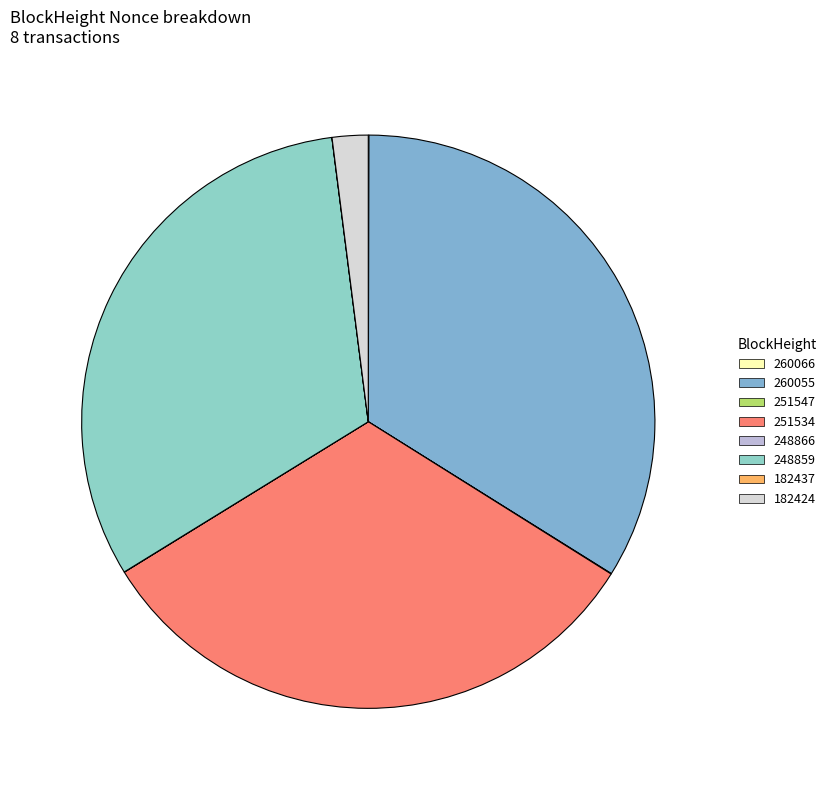

Which slice is the smallest?

182437